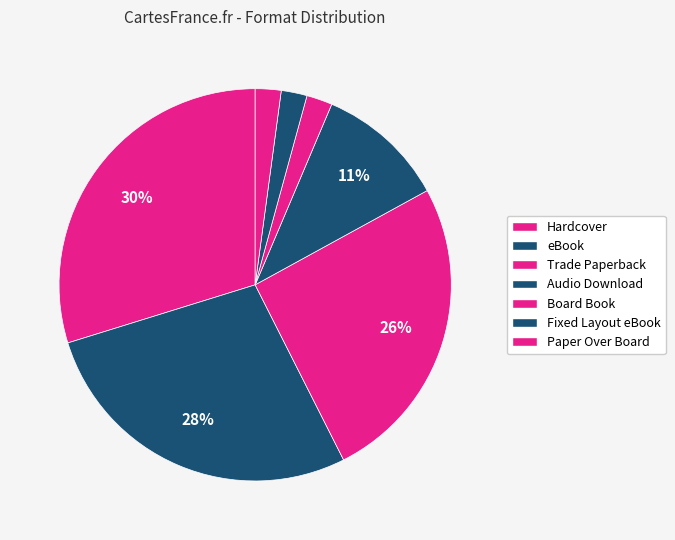

How many slices are in this pie chart?

7